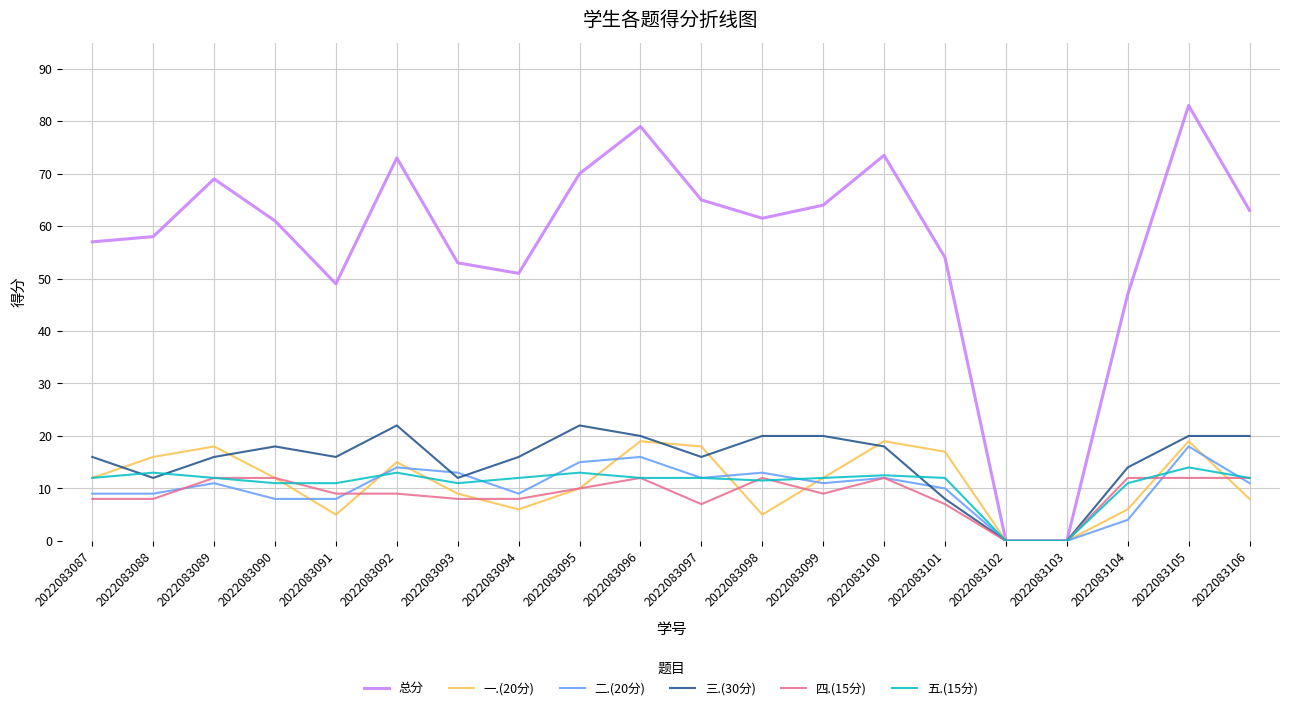

List the series in order of their peak value, lowest first.

四.(15分), 五.(15分), 二.(20分), 一.(20分), 三.(30分), 总分